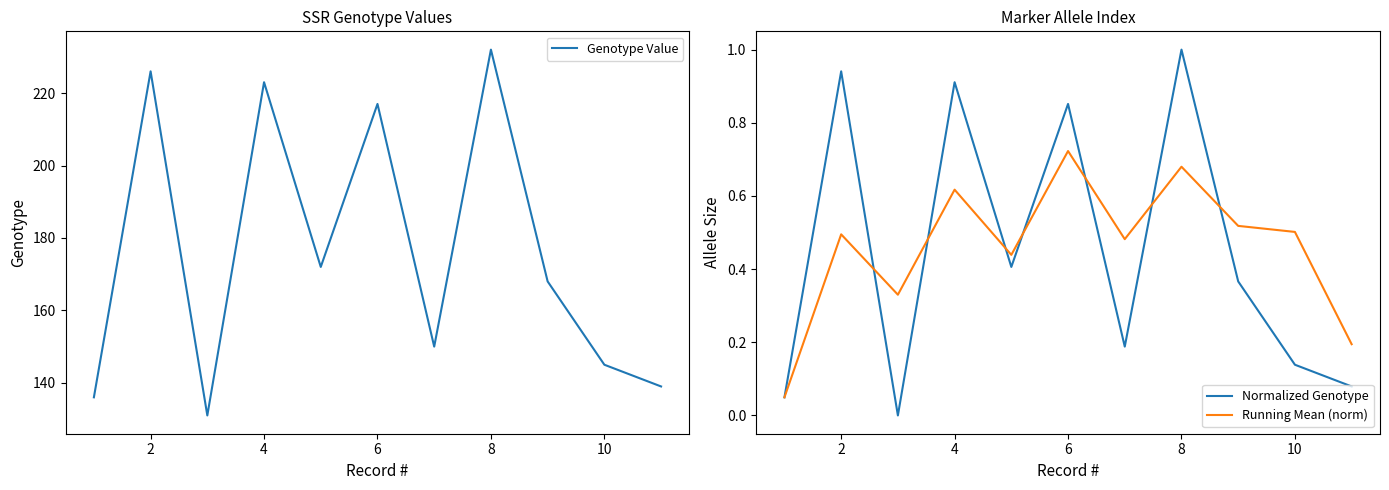

True or false: Genotype Value and Normalized Genotype intersect in this chart.

False